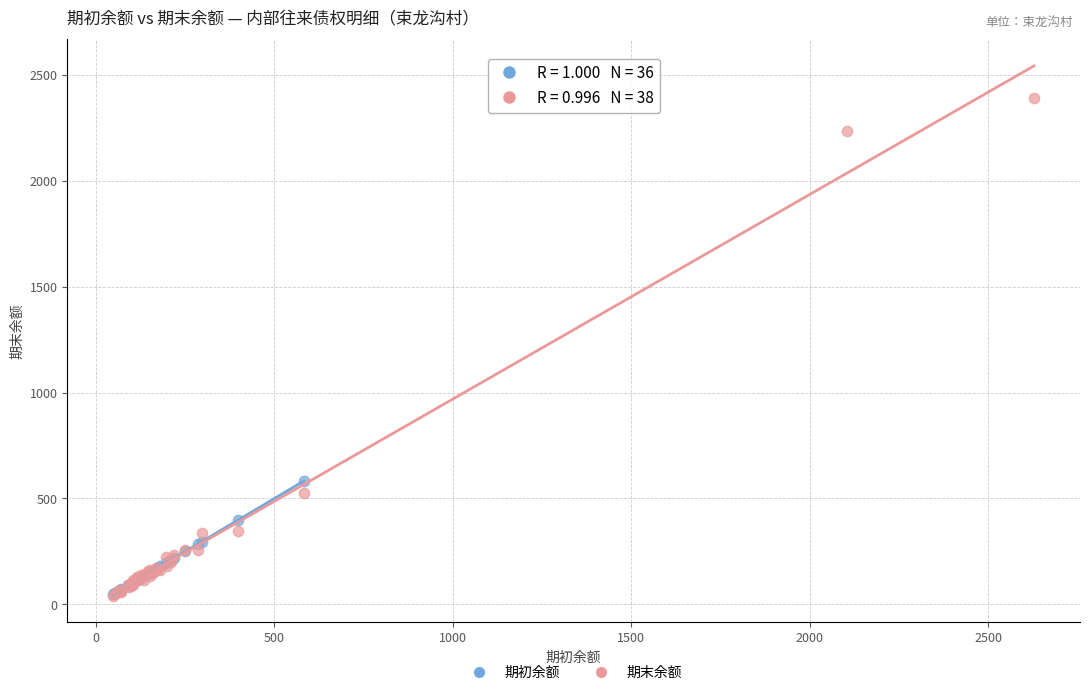

Which series contains the highest Y value?

期末余额